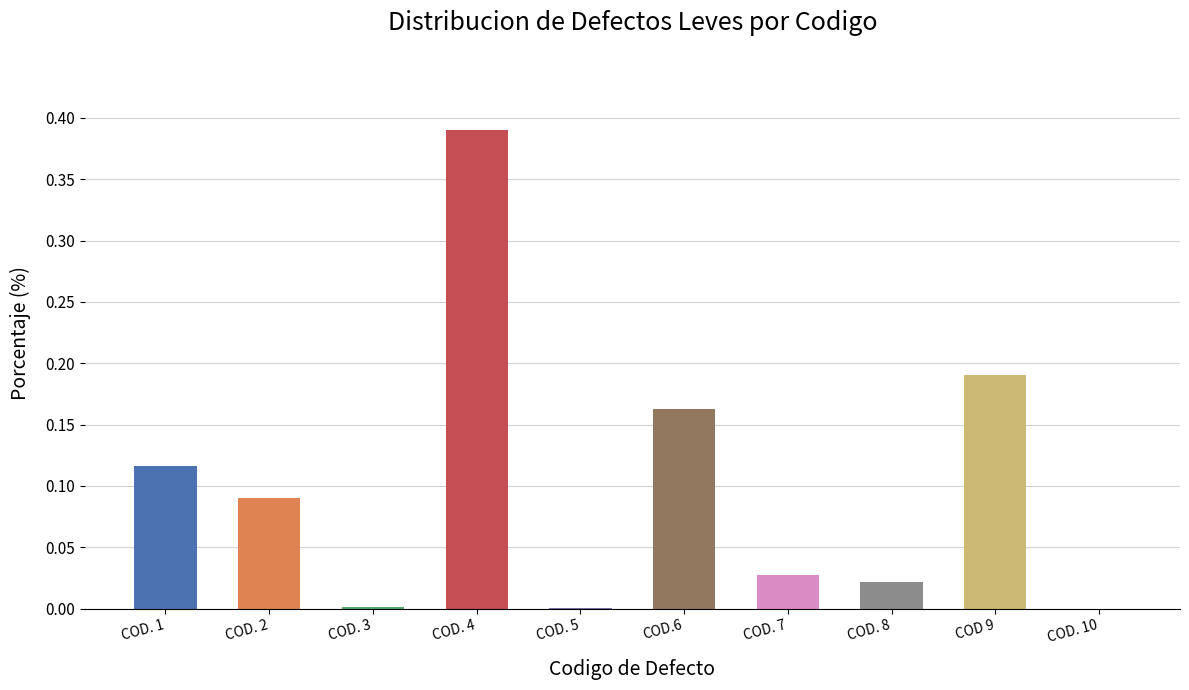

What is the sum of all values?

1.0